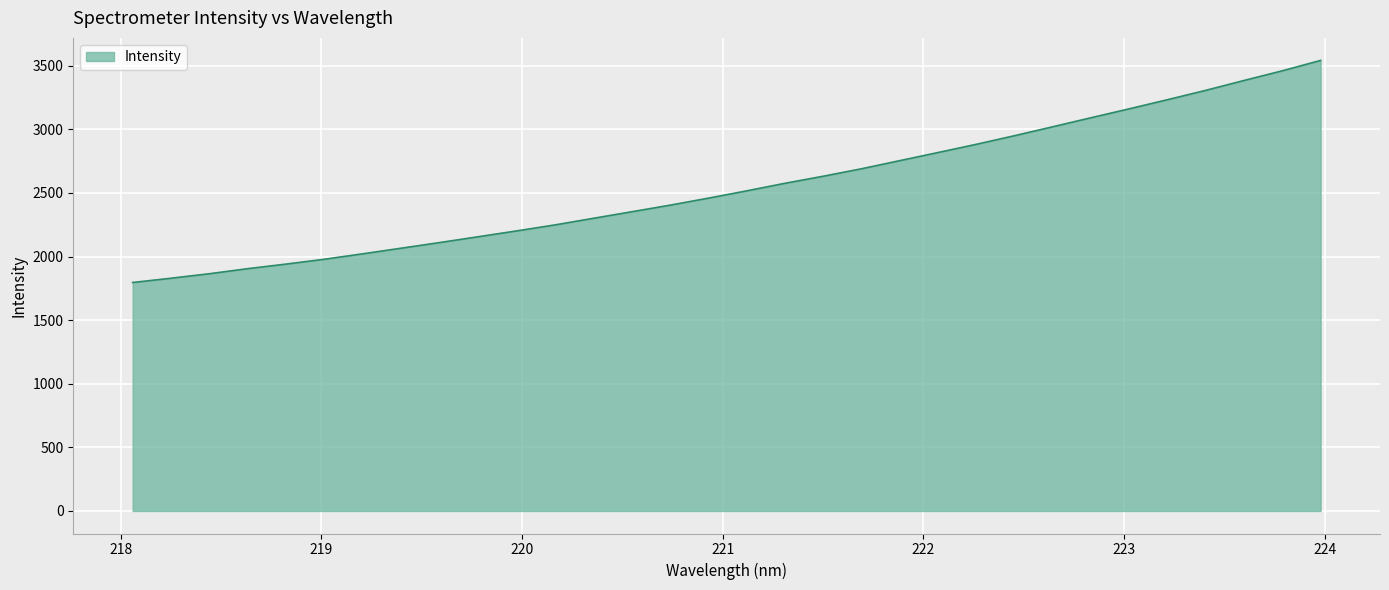

What is the minimum value shown in the chart?

1796.3